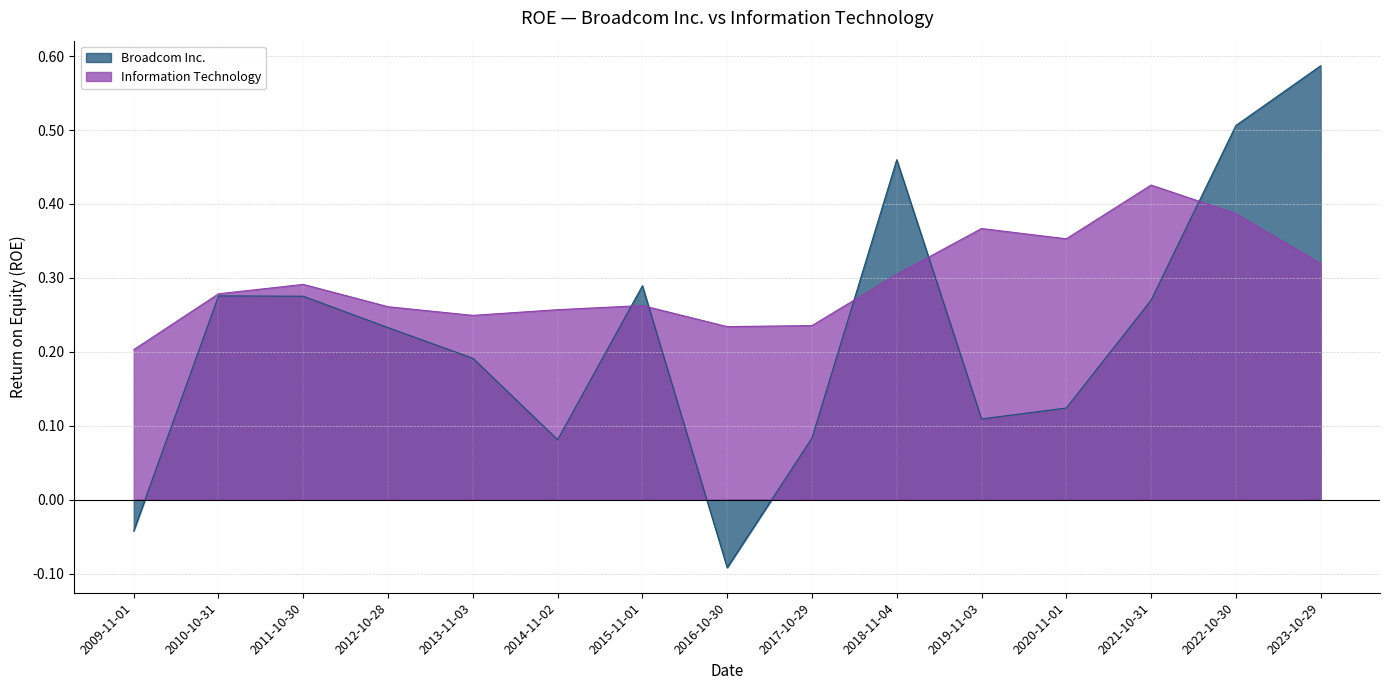

At which category is the sum across all series the highest?

2023-10-29